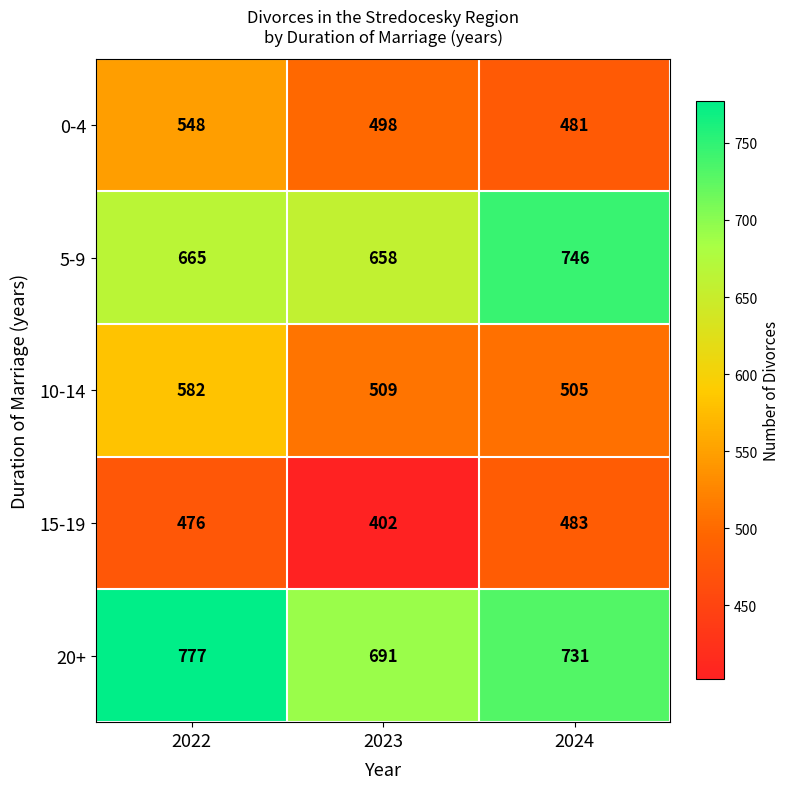

The value of 5-9 at 2023 is 324. True or false?

False